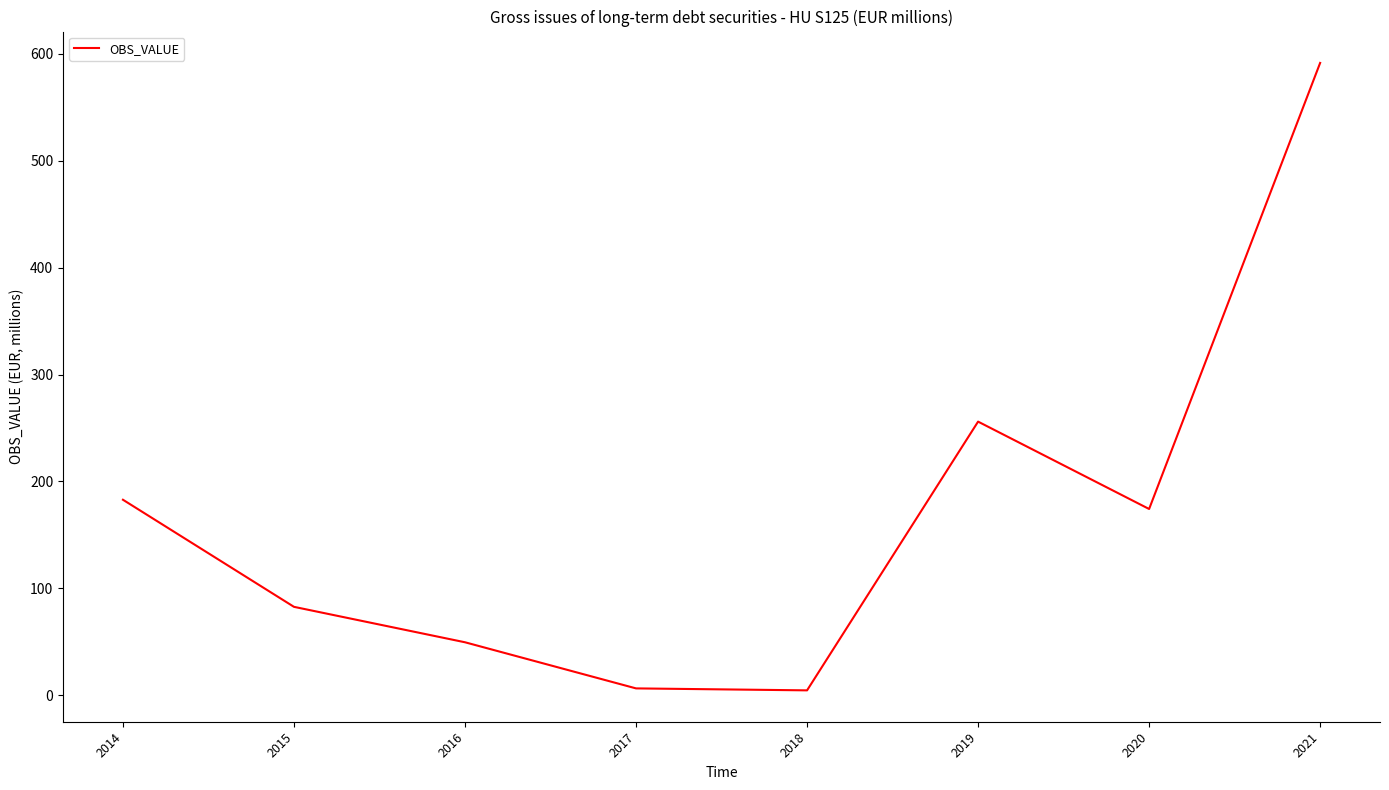

Is it true that the value at 2016 is 49.6?

True